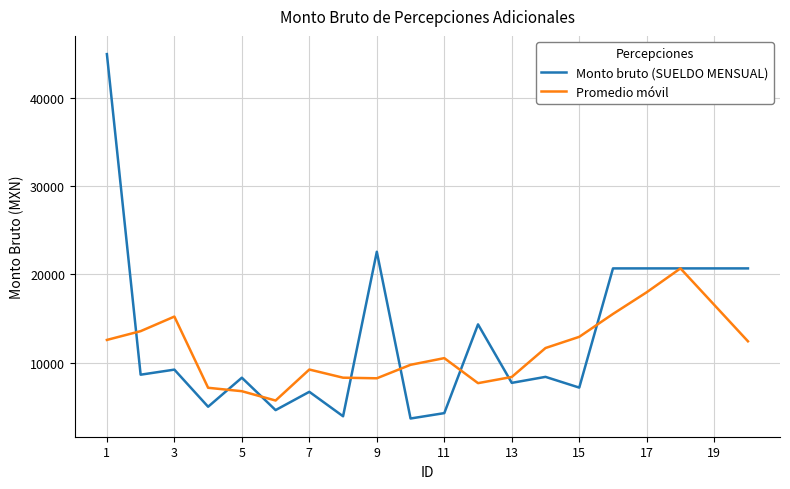

Which series has the largest range (max minus min)?

Monto bruto (SUELDO MENSUAL)